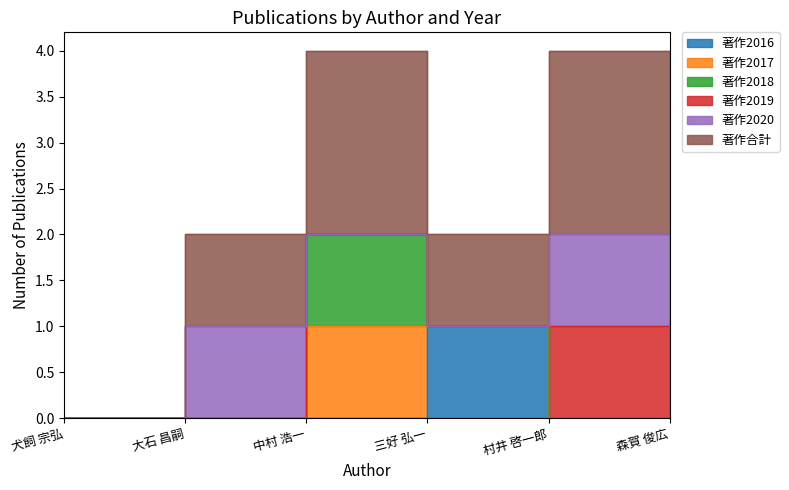

At which category is the sum across all series the highest?

中村 浩一